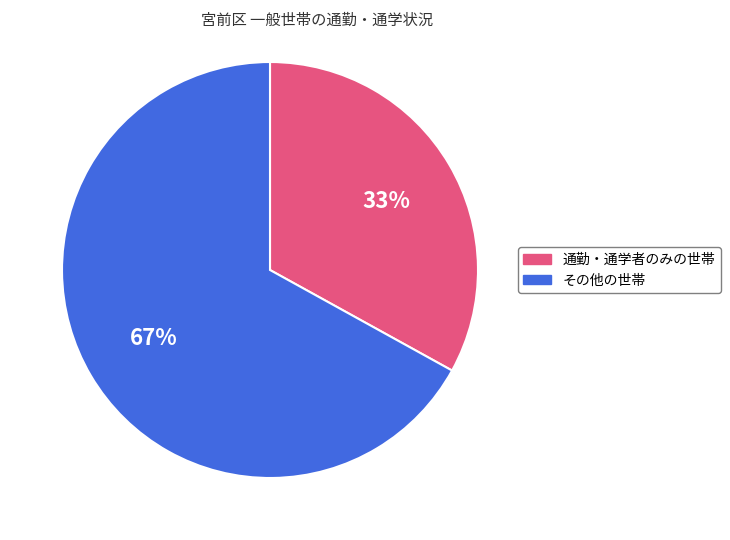

The その他の世帯 slice represents 76% of the pie. True or false?

False